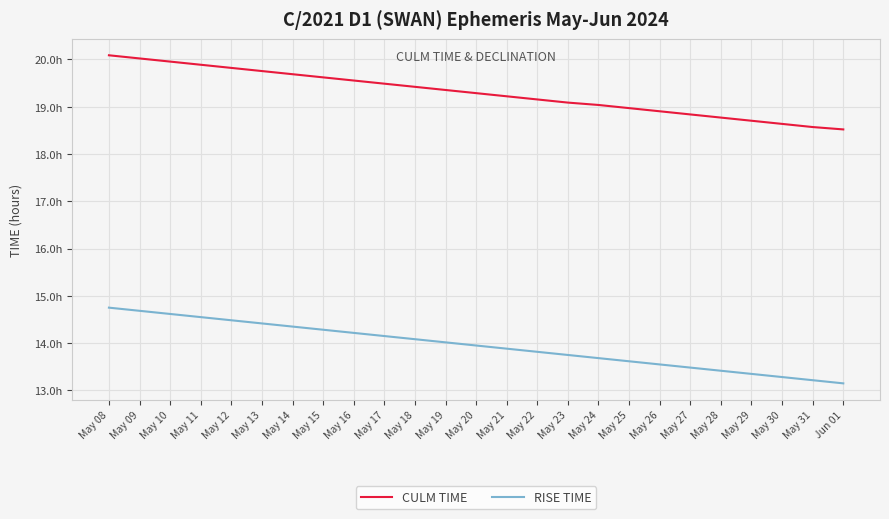

What are all the series names shown in the legend?

CULM TIME, RISE TIME